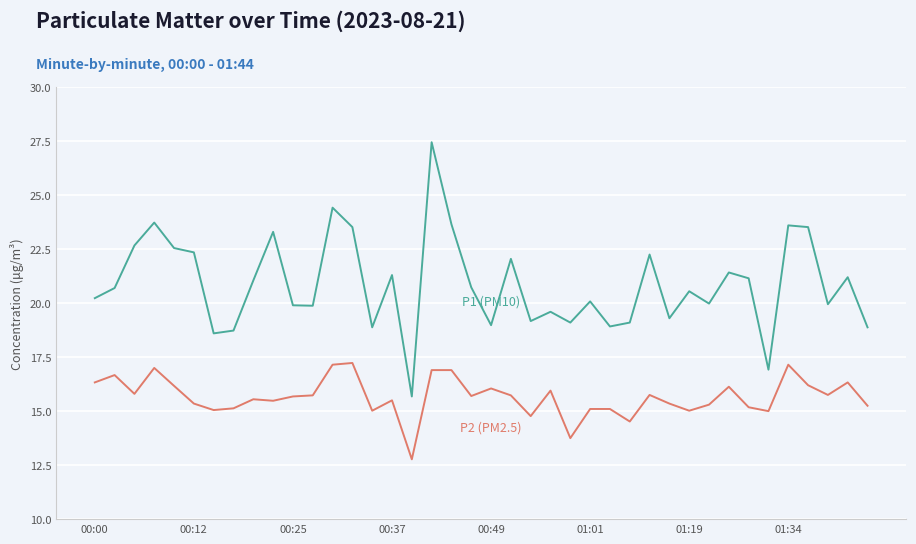

What is the minimum value shown in the chart?

12.8